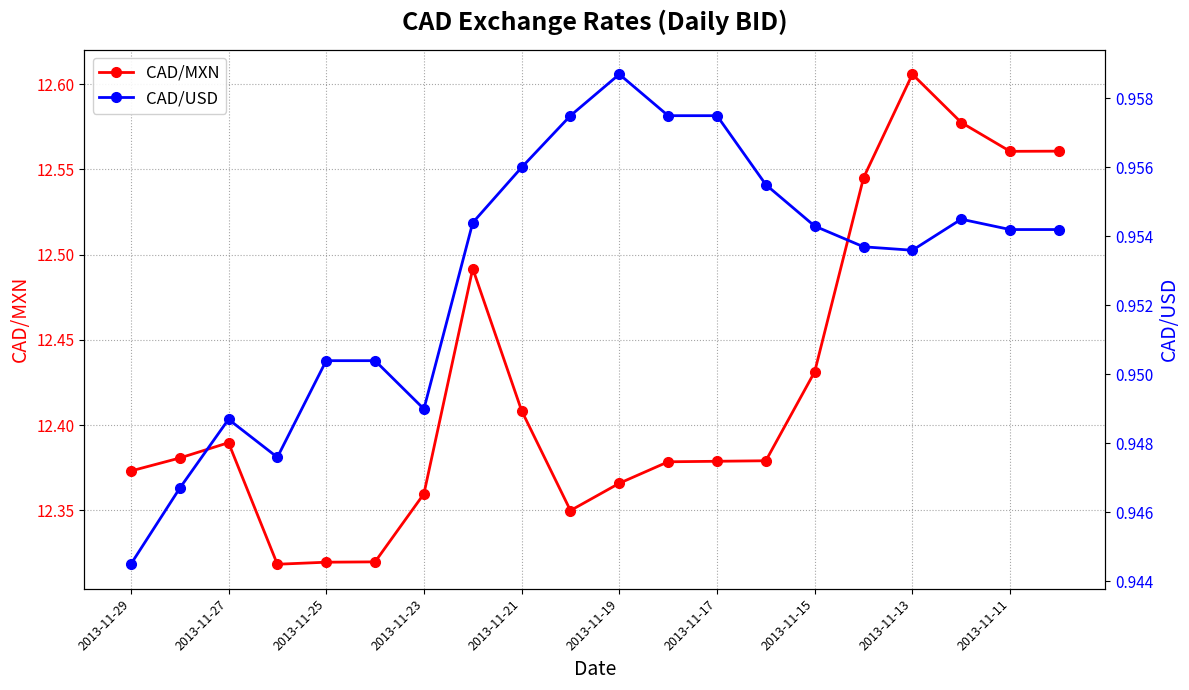

At 2013-11-29, list the series in order from smallest to largest.

CAD/USD, CAD/MXN